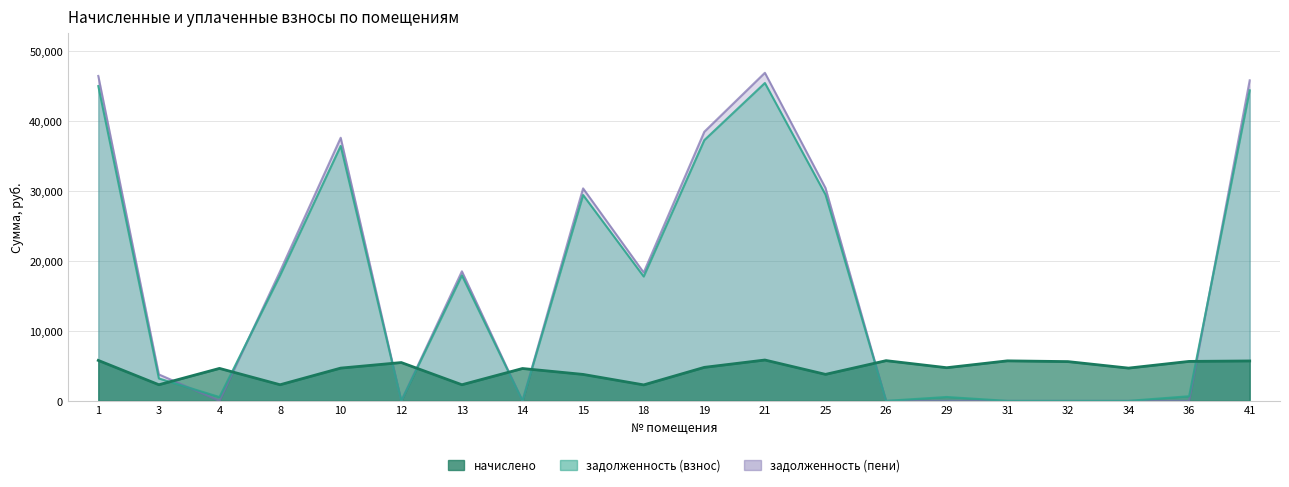

At which label does начислено reach its peak?

21